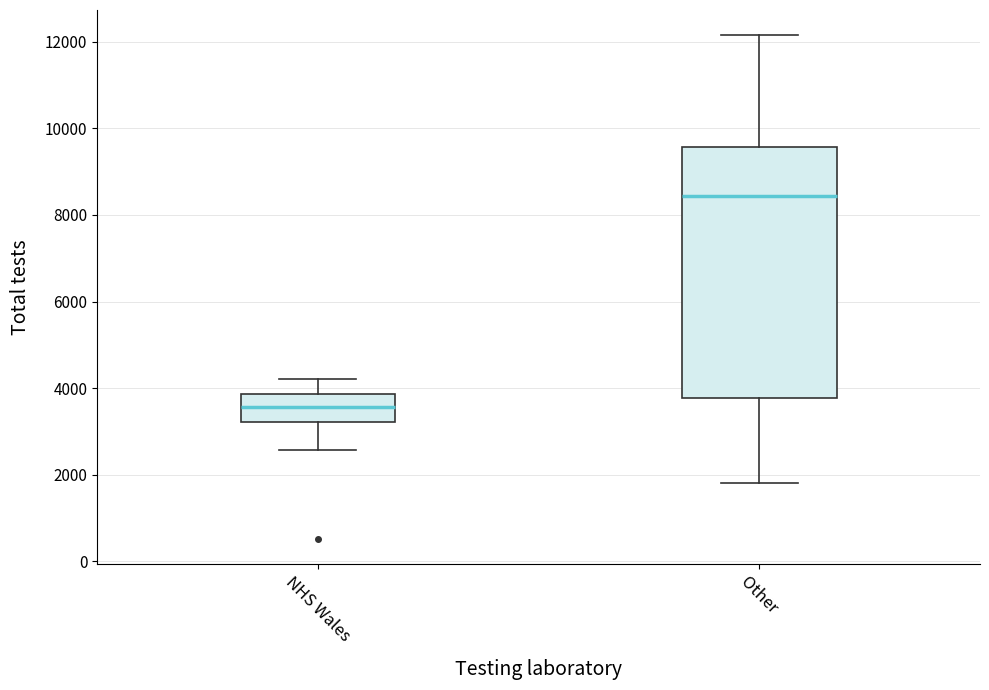

Where does the lower whisker of the box for NHS Wales end on the y-axis? The values are not printed on the chart, so give them approximately, as read against the axis.

2600